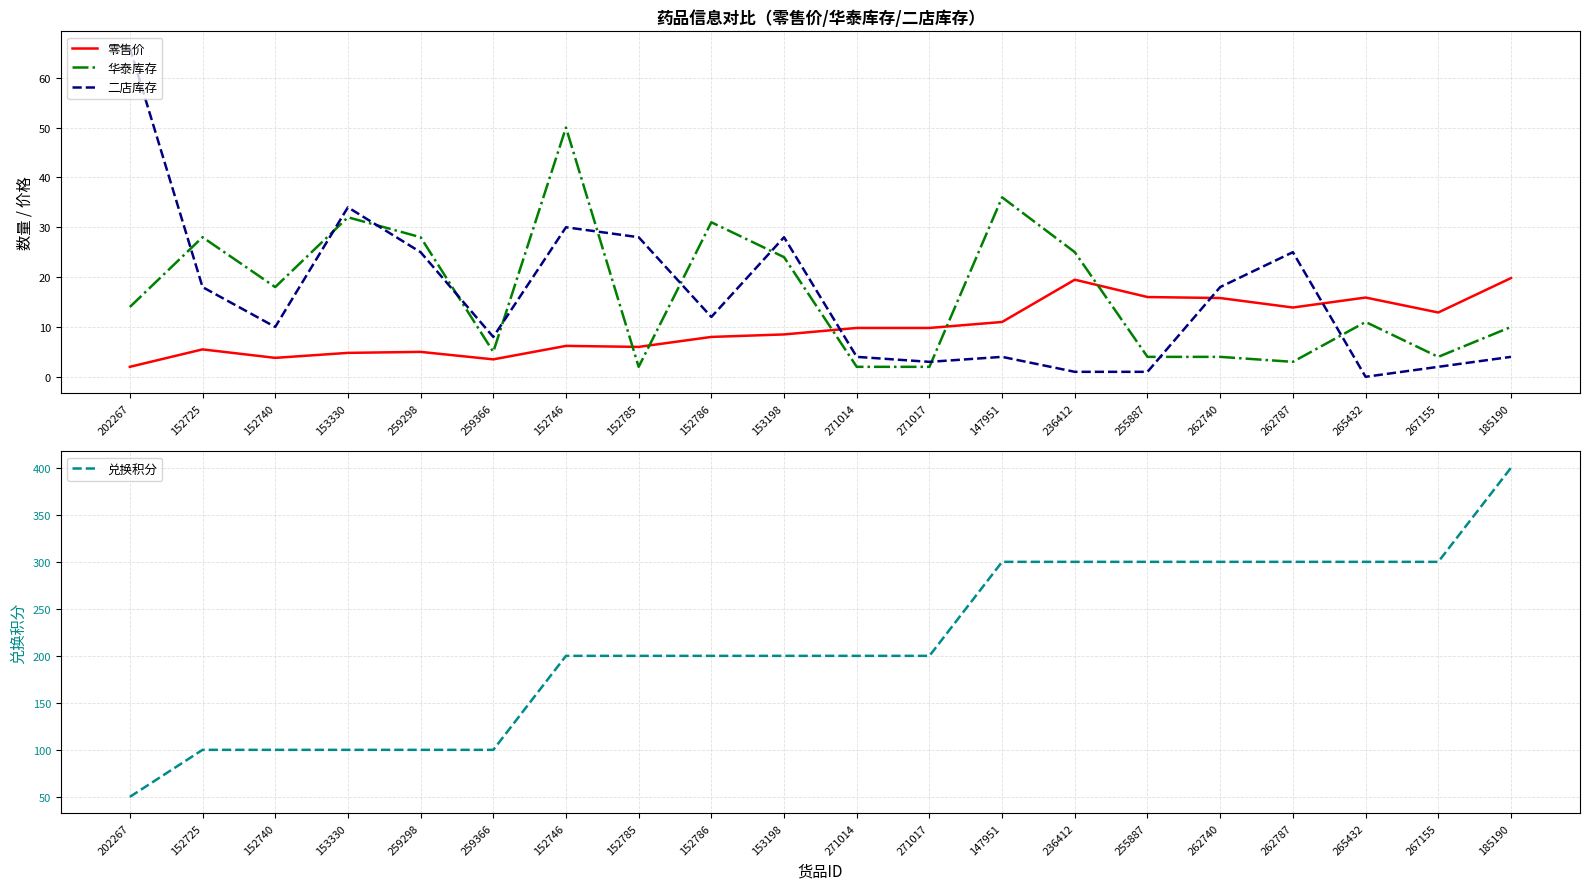

What is the total value across all series at 265432?

326.9